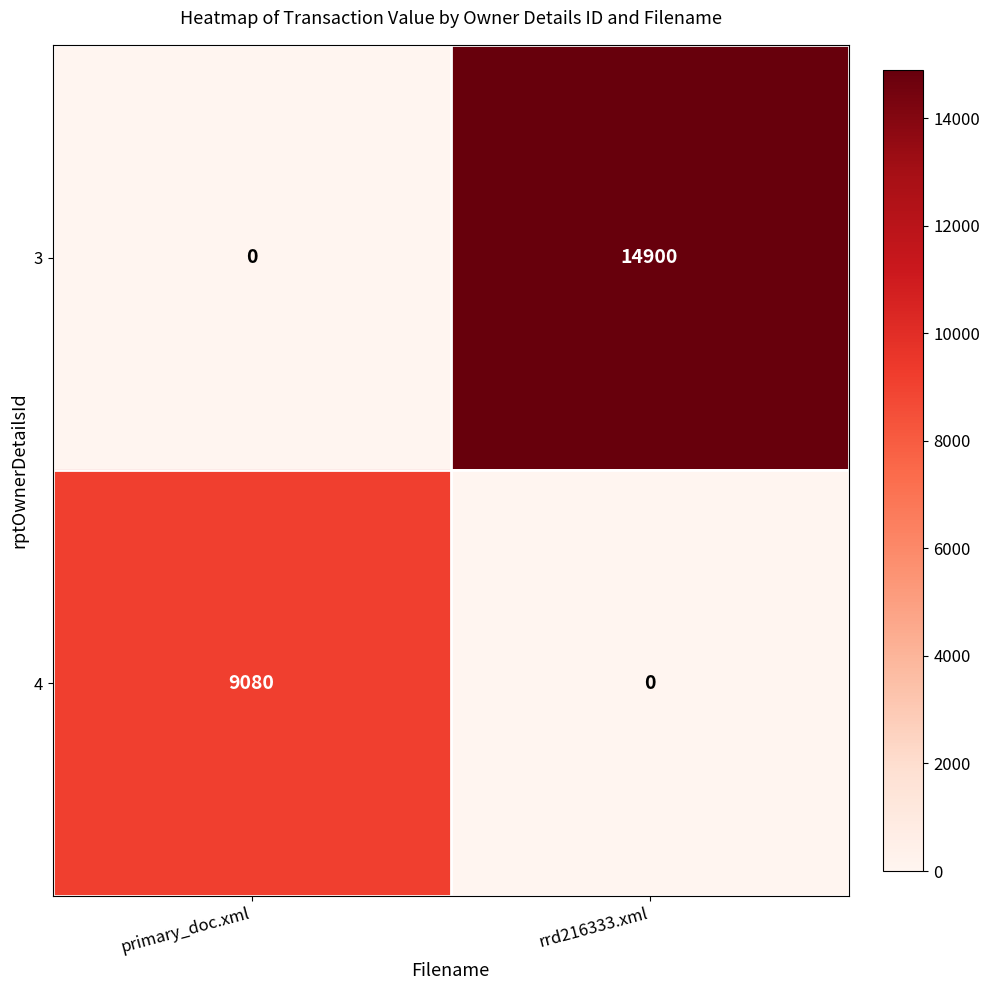

What is the approximate value of 3 at rrd216333.xml, to the nearest 100?

14900